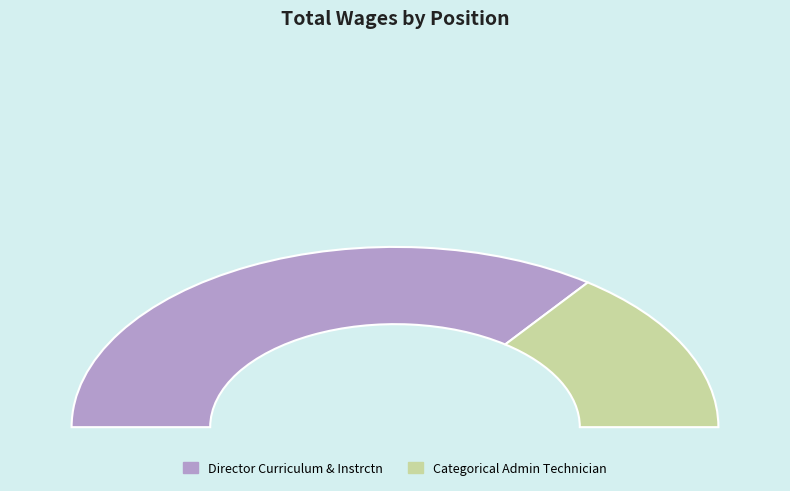

How much of the chart is everything except Director Curriculum & Instrctn?

29.7%